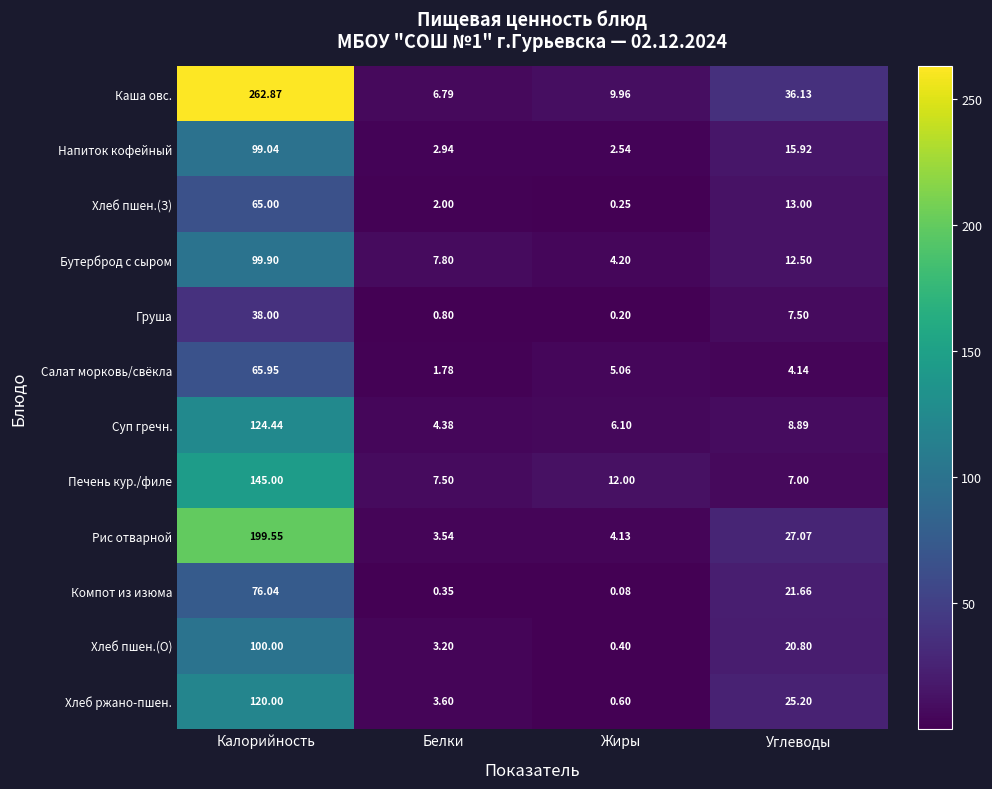

At which label does Каша овс. first exceed 36?

Калорийность